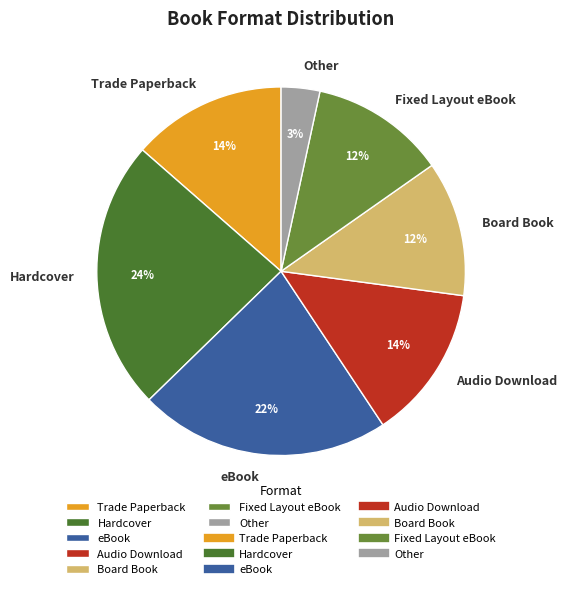

Approximately how many times larger is the value at eBook compared to Audio Download?

1.6